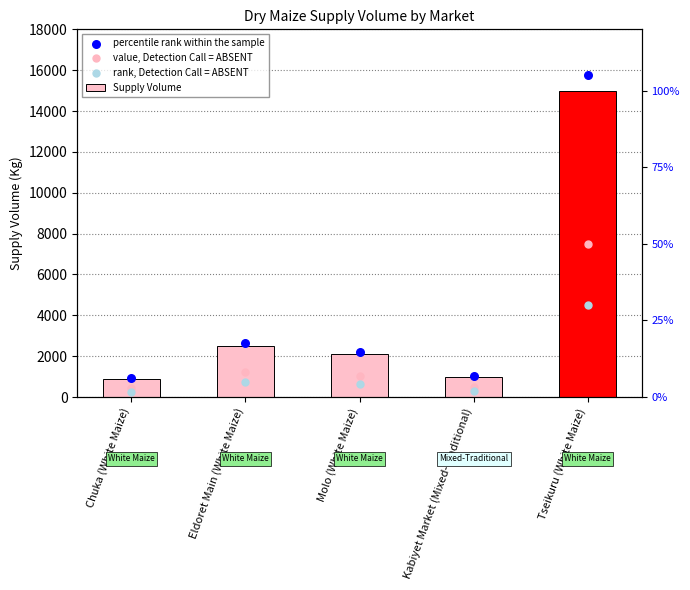

At which category is the sum across all series the highest?

Tseikuru (White Maize)